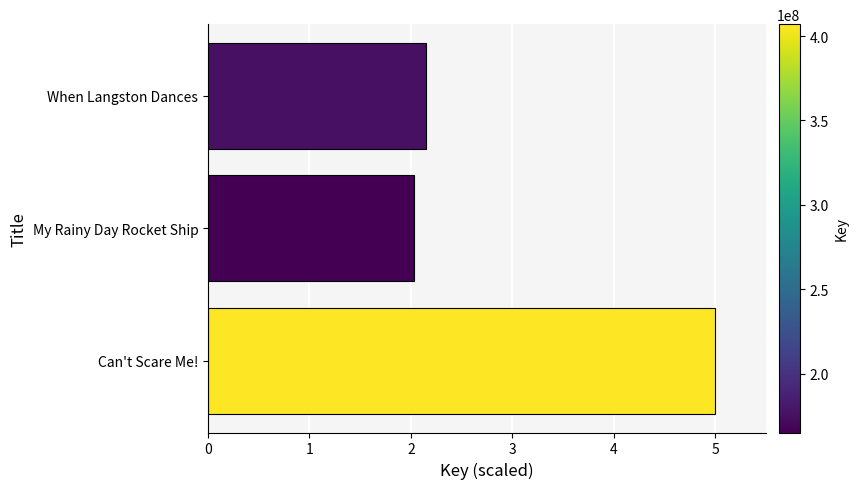

What is the change in value from Can't Scare Me! to My Rainy Day Rocket Ship?

-3.0